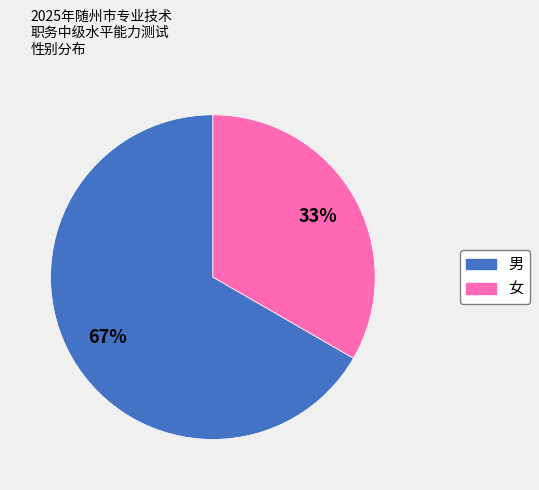

Combined, do 男 and 女 account for over 50%?

Yes